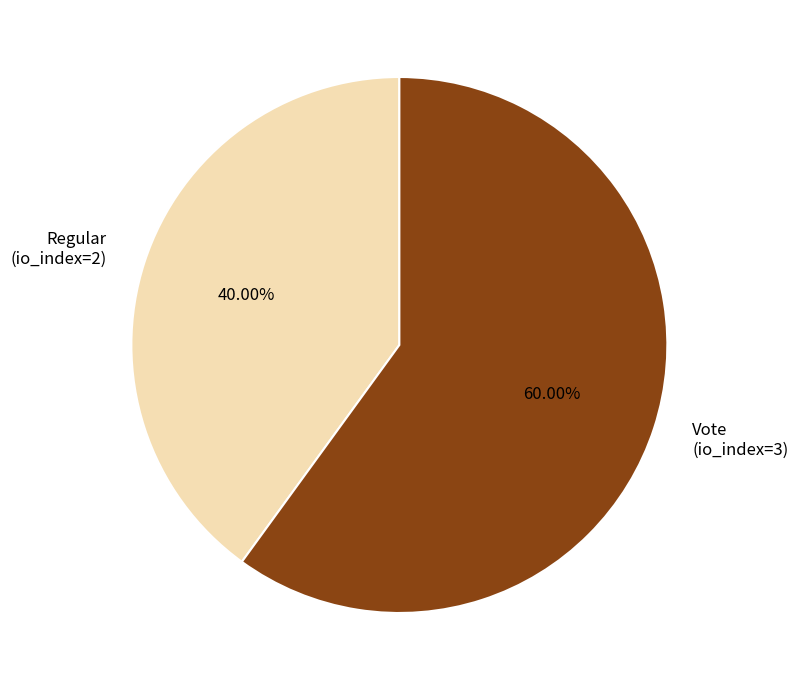

True or false: Vote (io_index=3) accounts for 48% of the total.

False